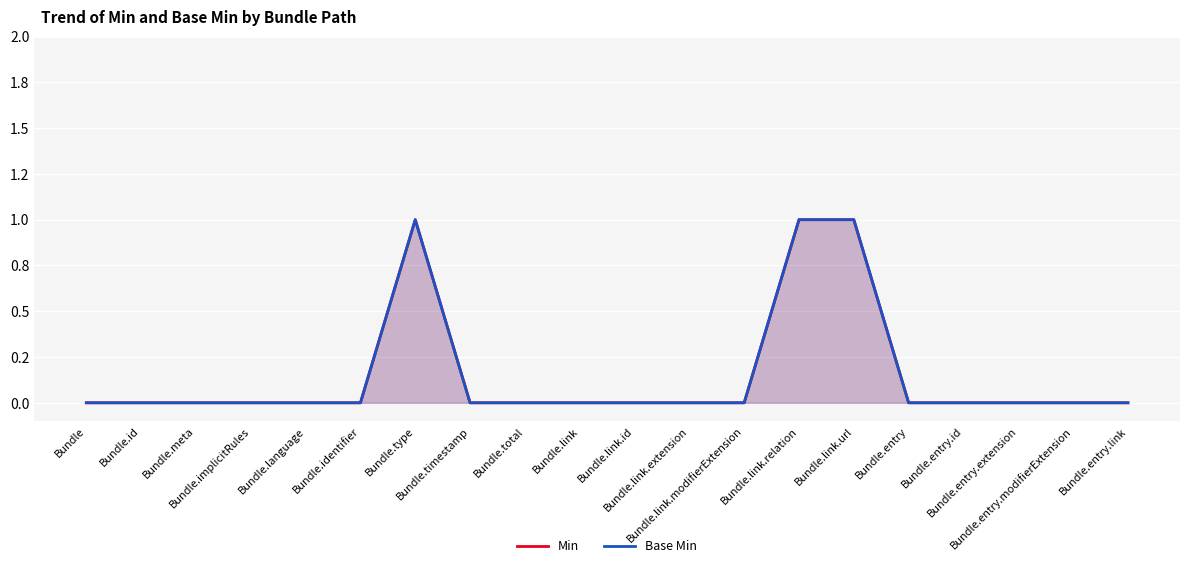

Between Bundle.type and Bundle.entry.link, which series saw the biggest shift?

Min